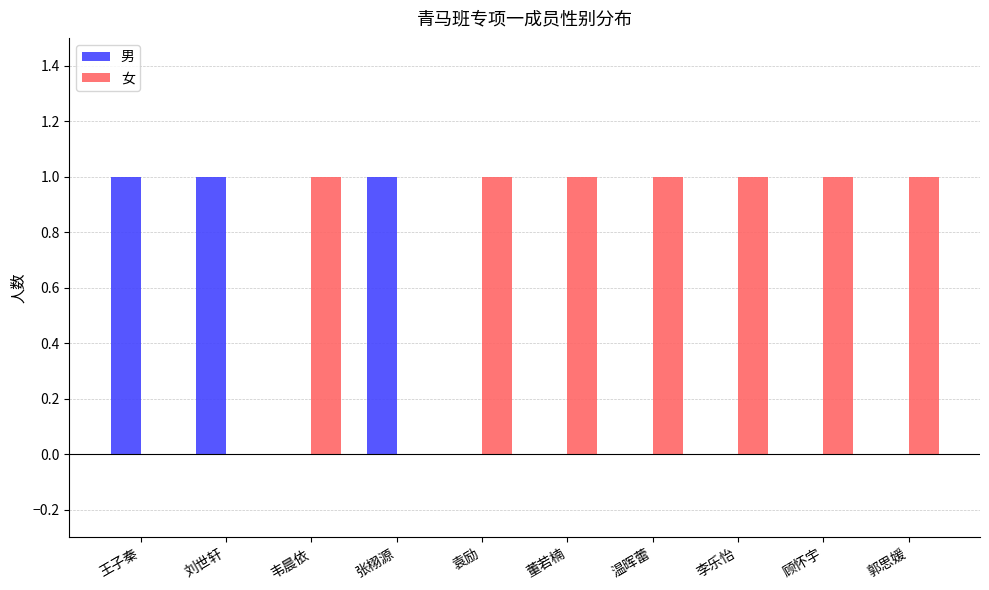

Reading left to right, what are all the values shown in this chart?

男: 1	1	0	1	0	0	0	0	0	0
女: 0	0	1	0	1	1	1	1	1	1